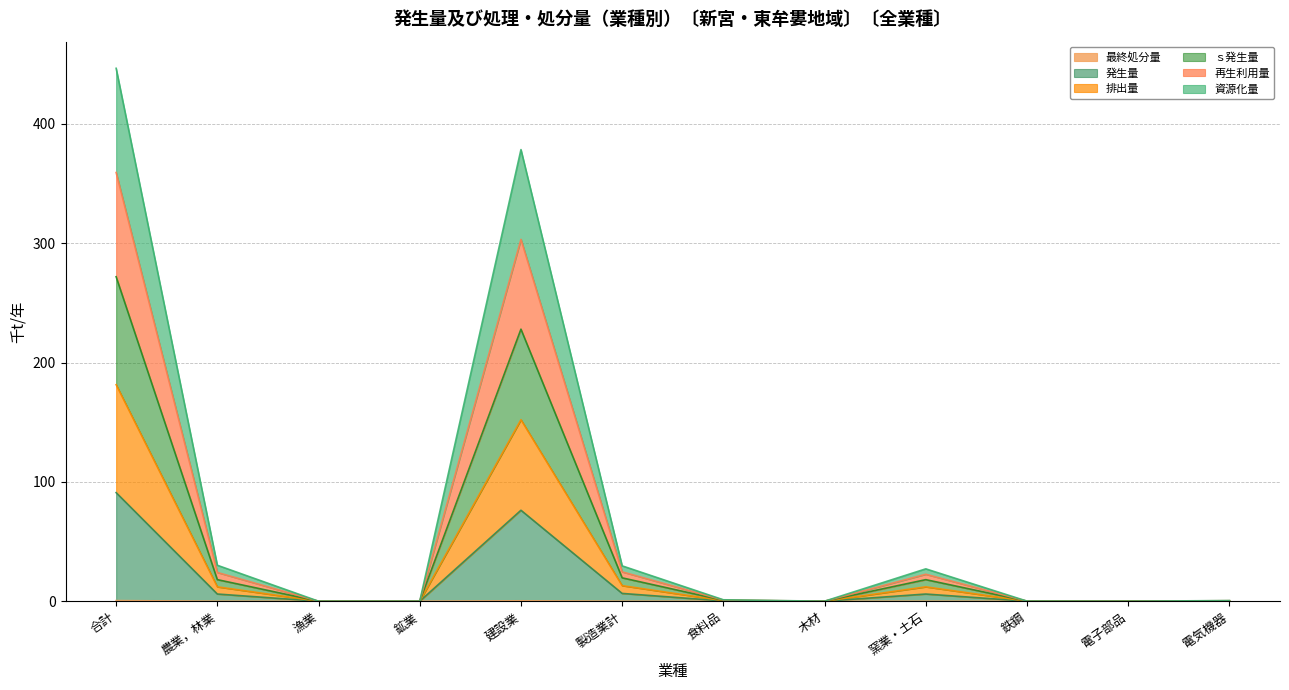

What is the label of the 9th point from the right?

鉱業